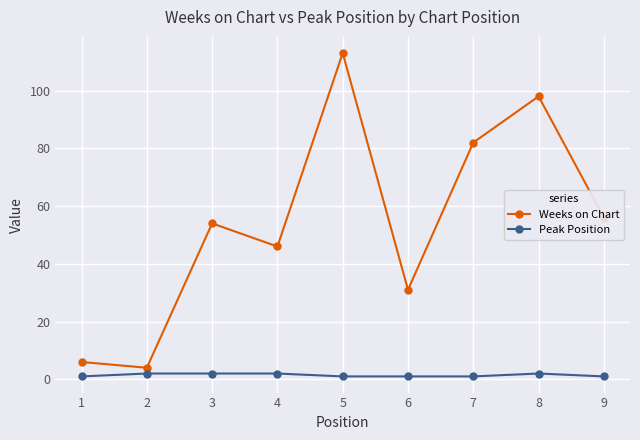

Is it true that Weeks on Chart equals 83 at 9?

False